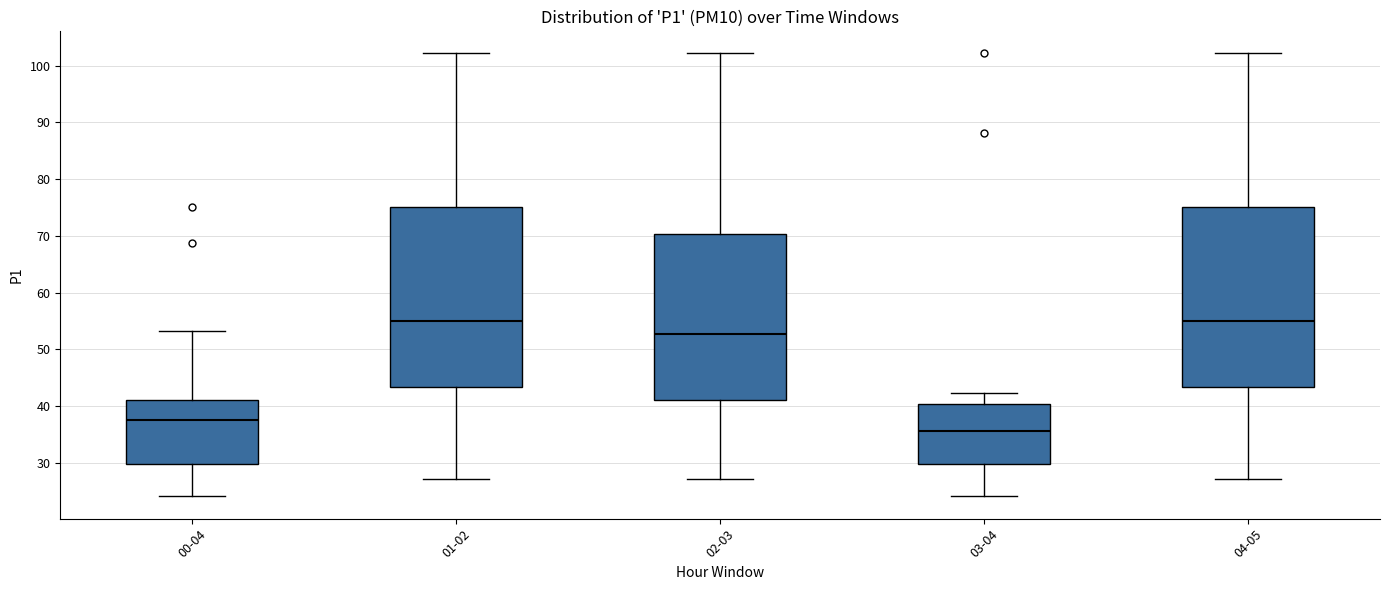

Which box has the lowest median line?

03-04